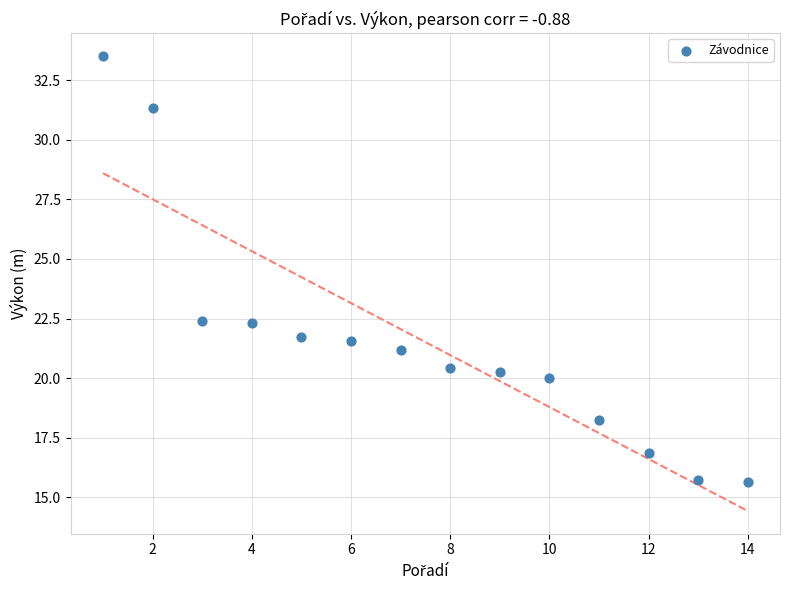

What is the range of X values (max minus min)?

13.0